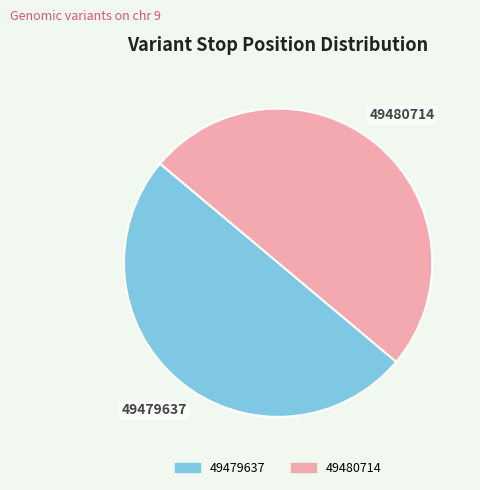

Approximately how many times larger is the value at 49480714 compared to 49479637?

1.0